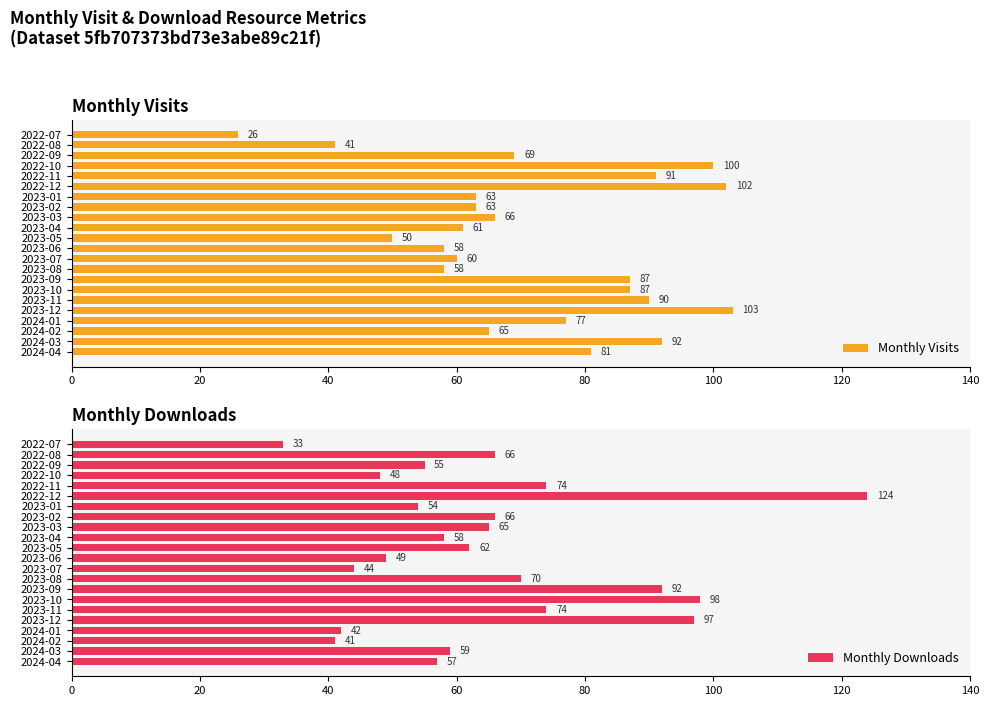

What is the difference between the Monthly Visits values at 2023-03 and 2023-07?

6